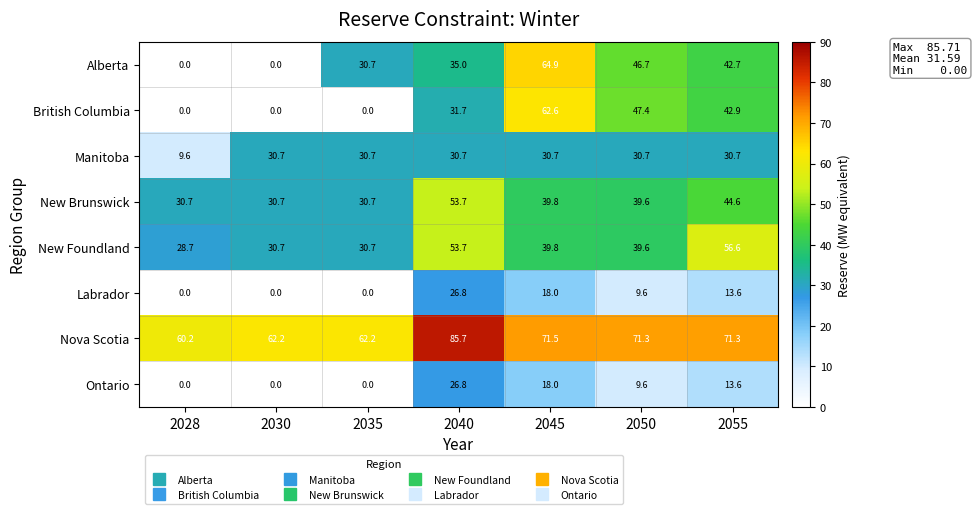

At how many categories does at least one series exceed 51?

7